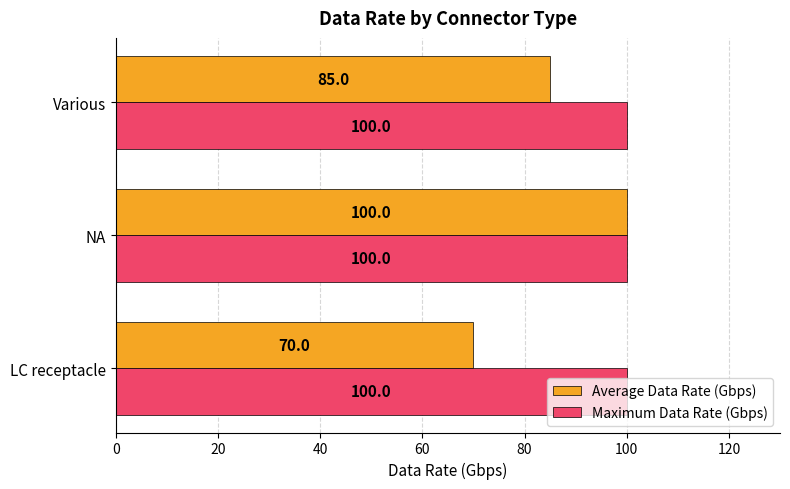

What is the smallest value displayed?

70